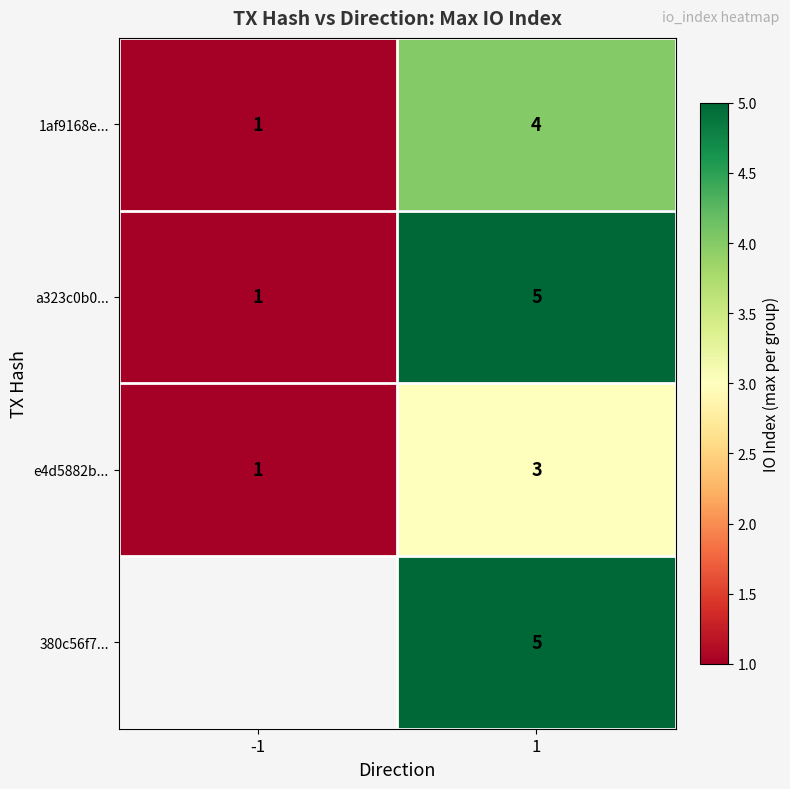

The e4d5882b... series shows 5 at 1. True or false?

False